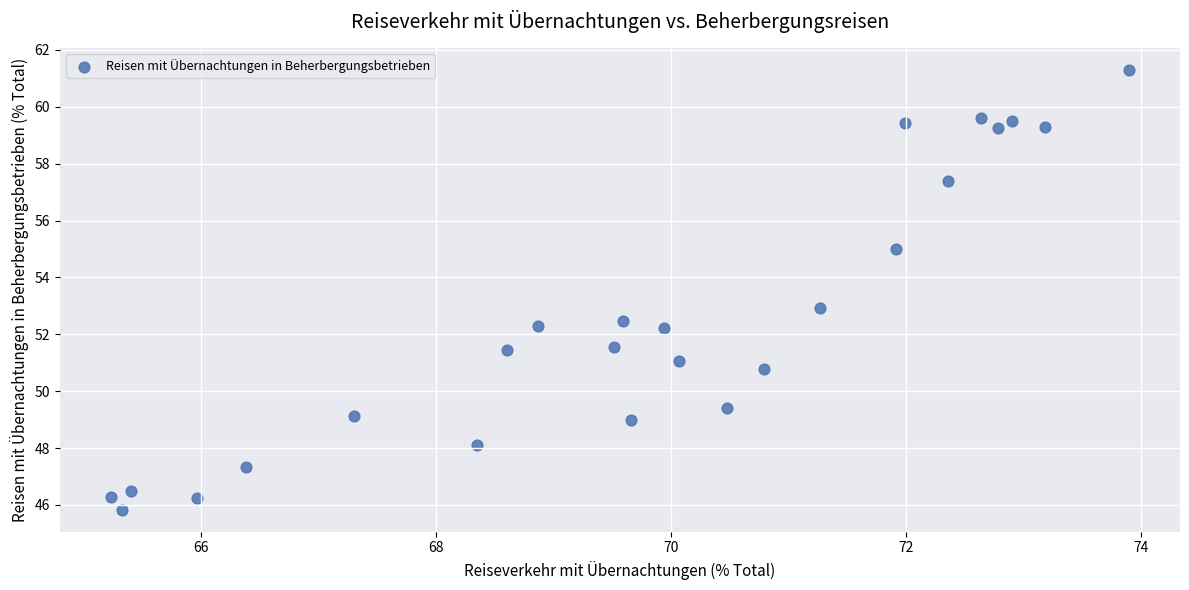

What is the range of X values (max minus min)?

8.7